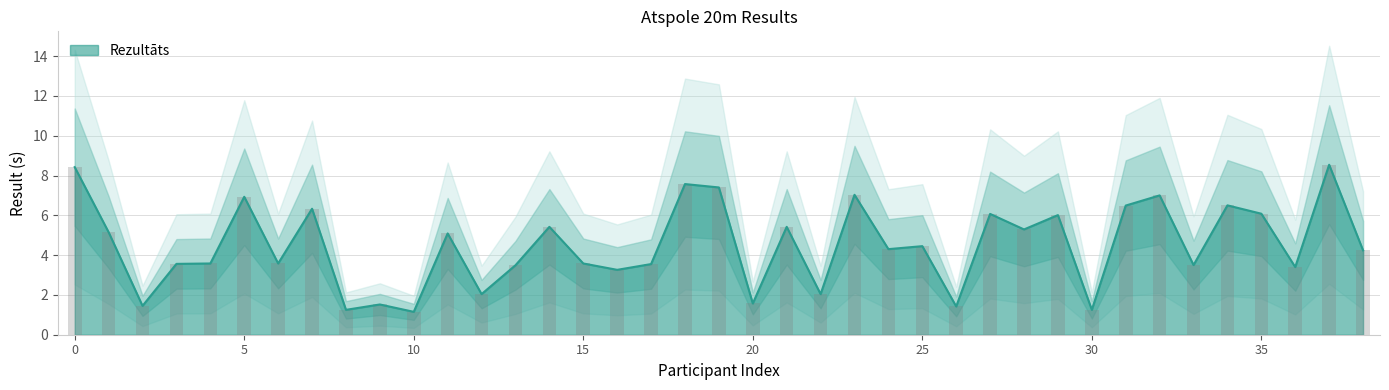

True or false: Vieta has a value of 5.4 at Juris Ļeščišins.

True